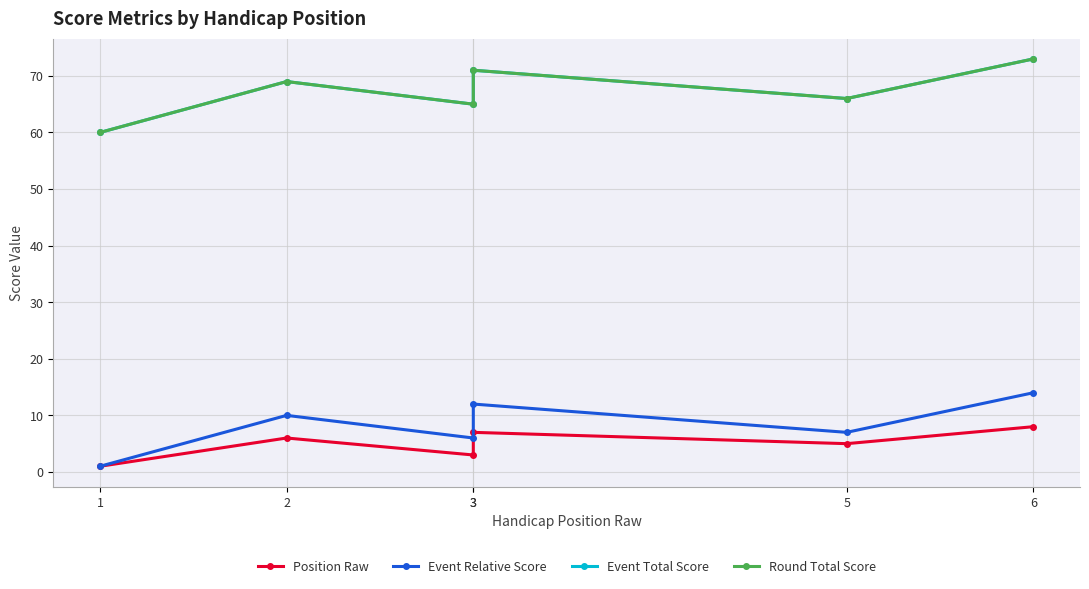

Does the chart display data point markers on the line(s)?

Yes